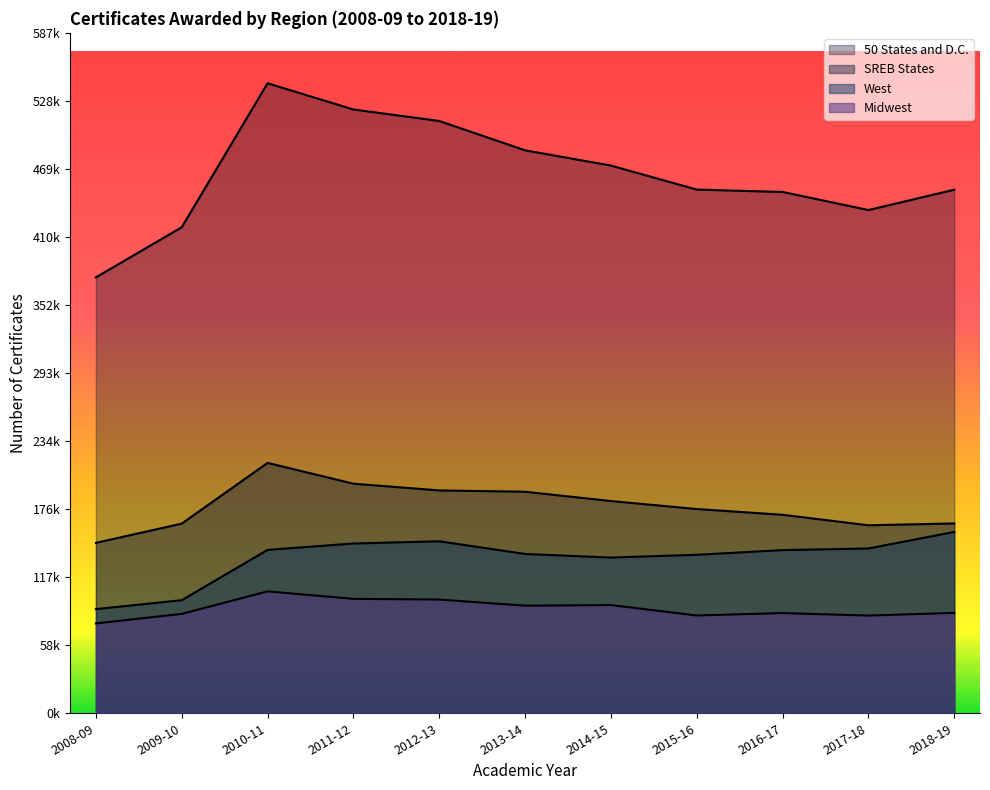

How many categories are shown in the chart?

11